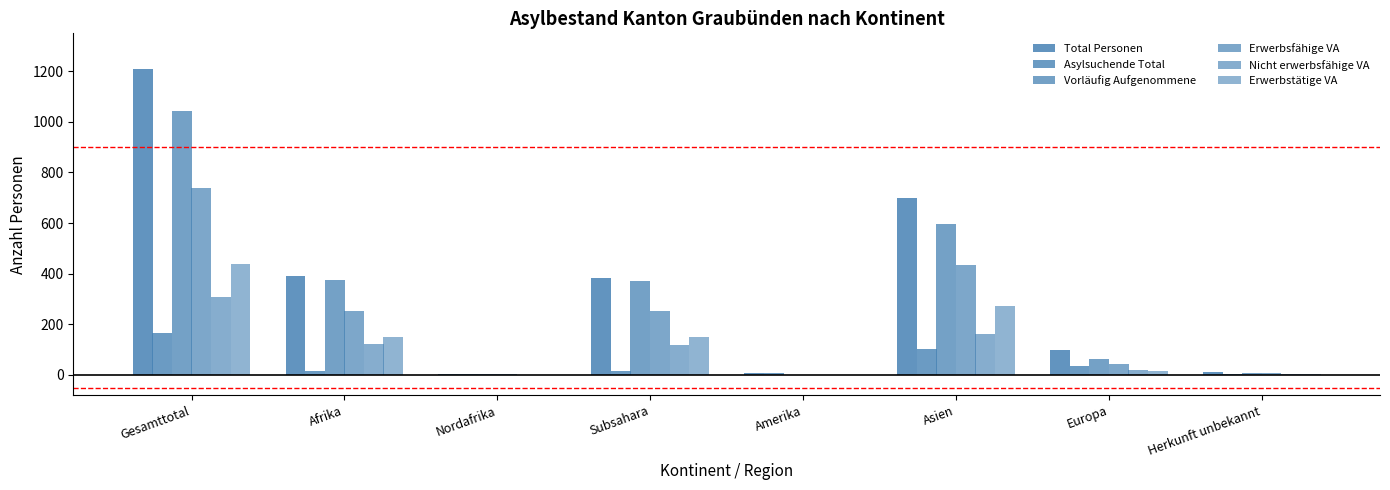

What is the sum of the Total Personen values at Herkunft unbekannt and Subsahara?

397